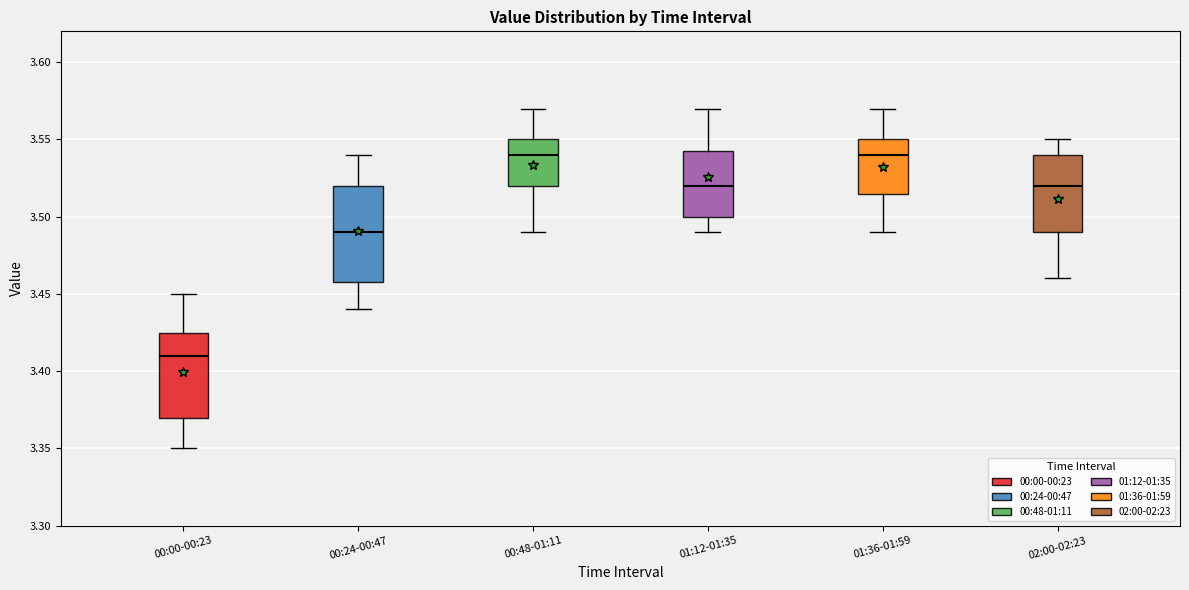

Reading left to right, transcribe this box plot: for each box, give where its median line is, the range the box spans, and where its two whiskers end, as read against the y-axis. The values are not printed on the chart, so give them approximately, as read against the axis.

00:00-00:23: median 3.410, box 3.370 to 3.425, whiskers 3.350 to 3.450
00:24-00:47: median 3.490, box 3.460 to 3.520, whiskers 3.440 to 3.540
00:48-01:11: median 3.540, box 3.520 to 3.550, whiskers 3.490 to 3.570
01:12-01:35: median 3.520, box 3.500 to 3.545, whiskers 3.490 to 3.570
01:36-01:59: median 3.540, box 3.515 to 3.550, whiskers 3.490 to 3.570
02:00-02:23: median 3.520, box 3.490 to 3.540, whiskers 3.460 to 3.550